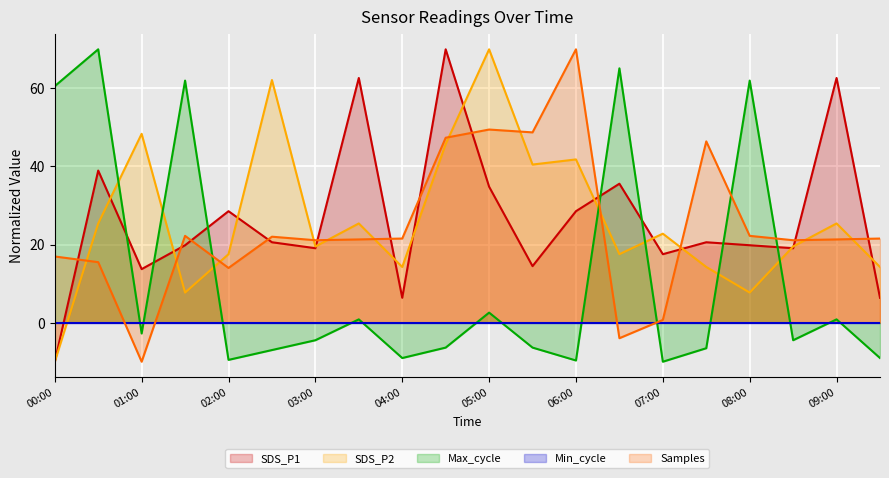

What is the lowest value of the SDS_P1 series?

-10.0